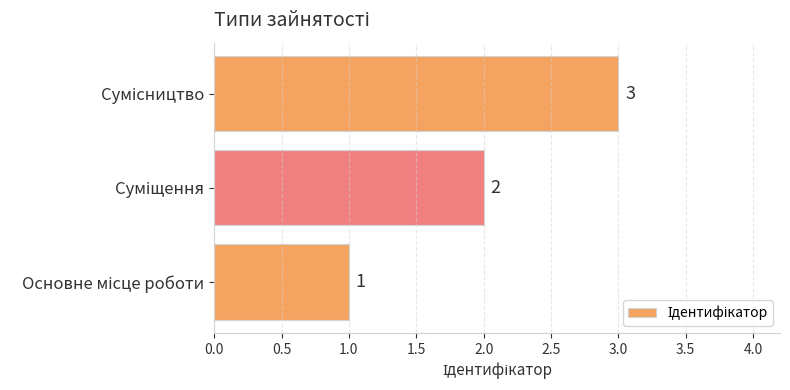

What is the greatest value displayed?

3